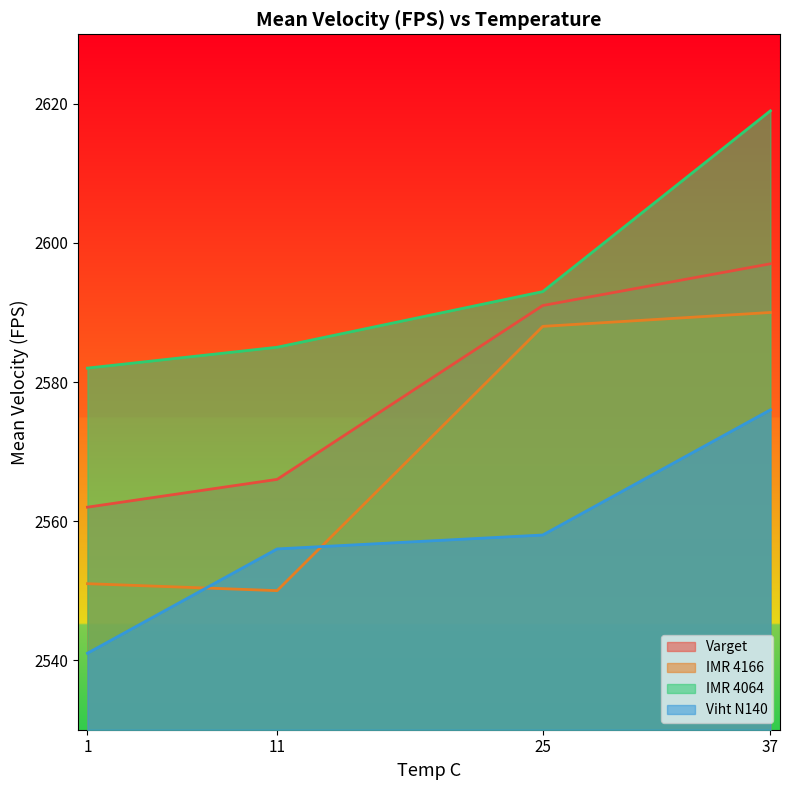

At which label does IMR 4064 first exceed 2593?

37